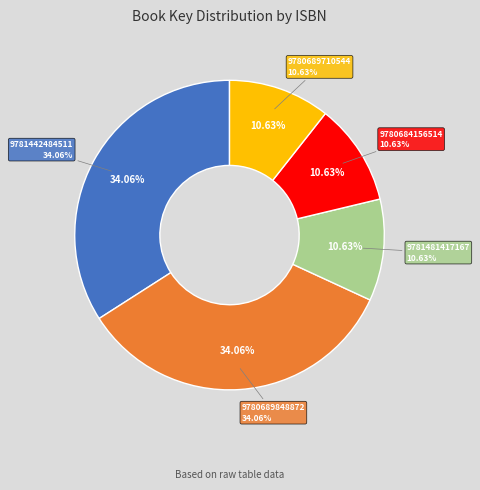

What percentage is NOT represented by Band of Angels (9780689848872)?

65.9%